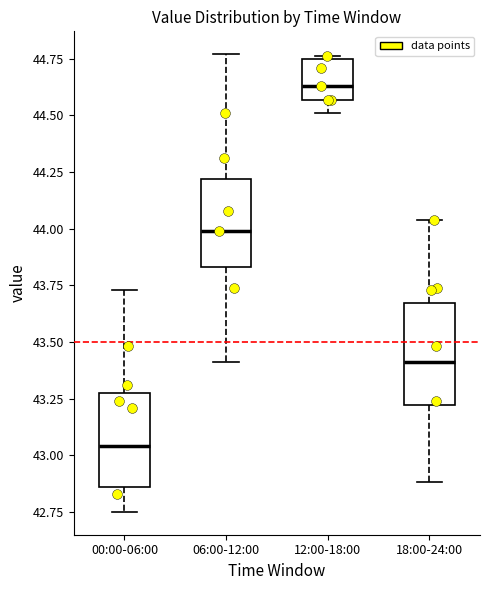

Where does the median line of the box for 06:00-12:00 sit on the y-axis? The values are not printed on the chart, so give them approximately, as read against the axis.

44.00